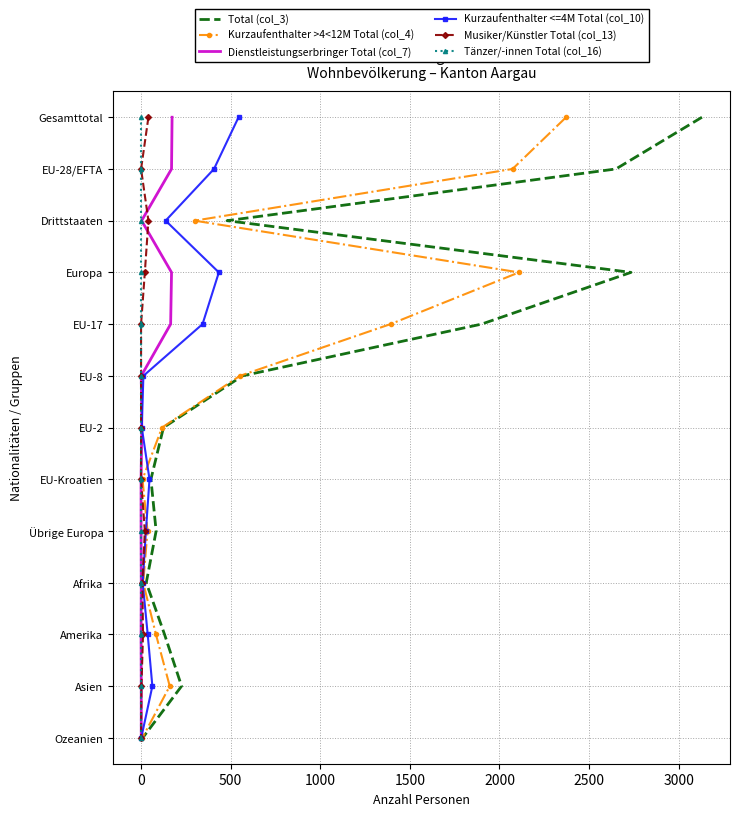

How many values in the Kurzaufenthalter >4<12M Total (col_4) series are below 6?

6